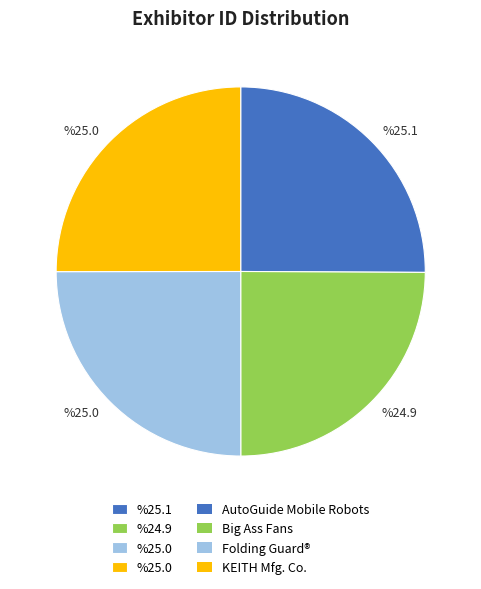

How many segments does this pie chart have?

4